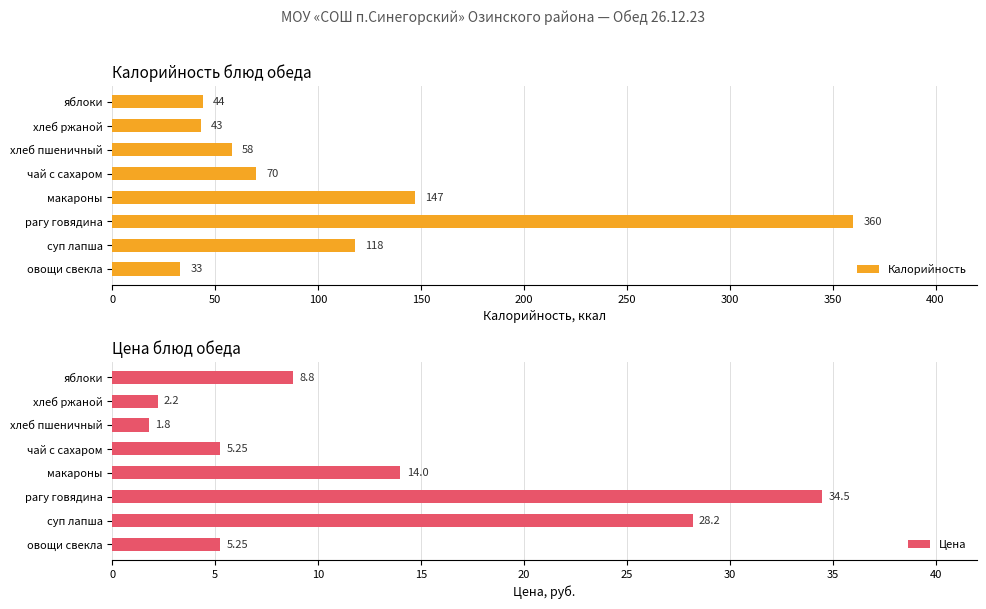

What is the sum of the Цена values at суп лапша and яблоки?

37.0